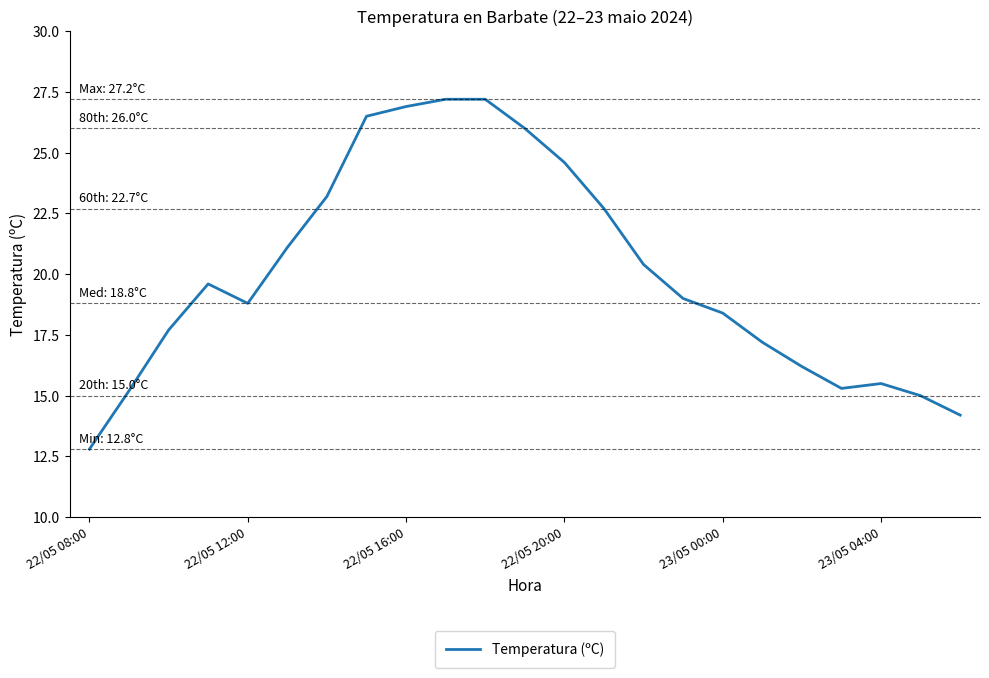

What is the minimum value shown in the chart?

12.8